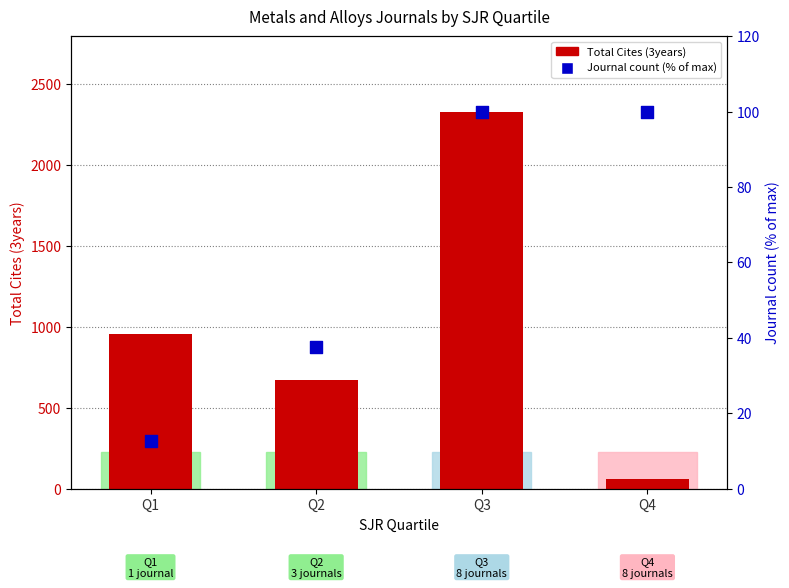

Is the value of Total Cites (3years) at Q3 greater than the value of Journal count (% of max) at Q3?

Yes